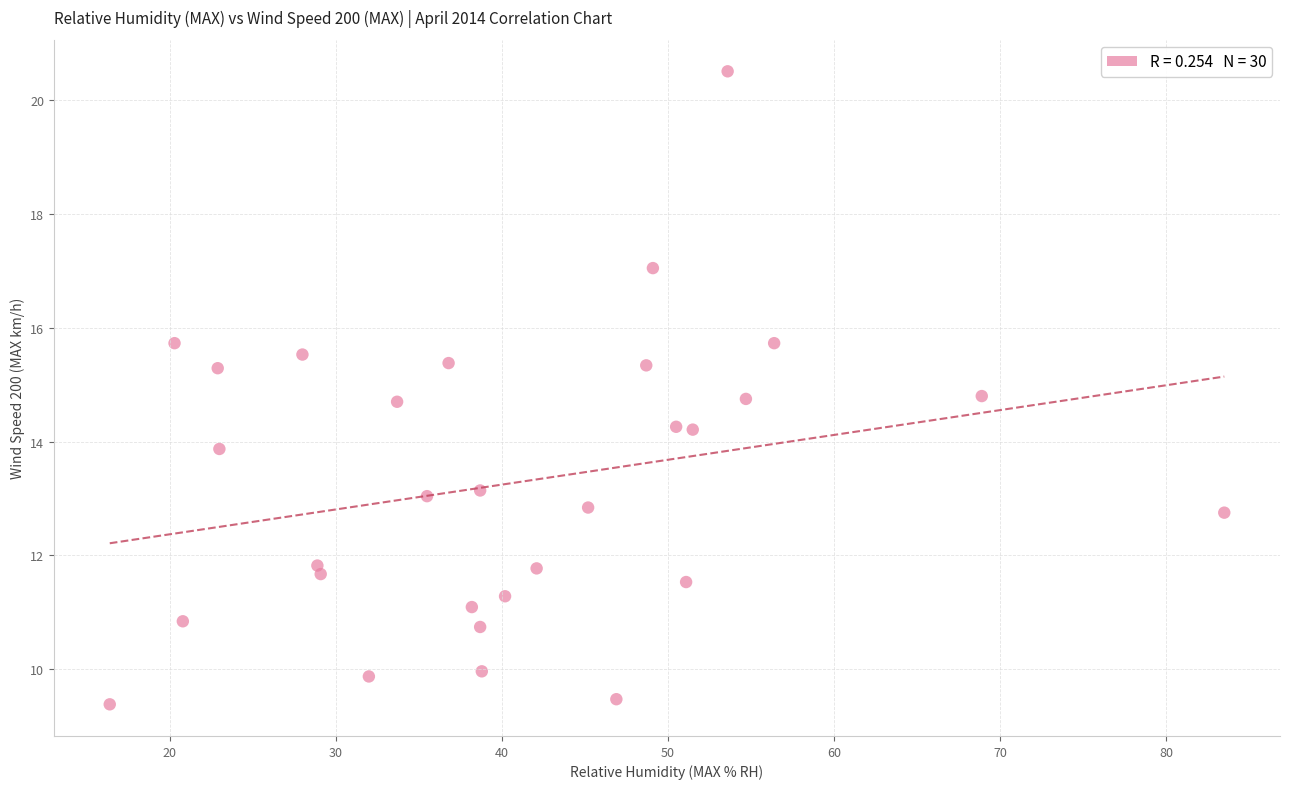

What is the range of X values (max minus min)?

67.1